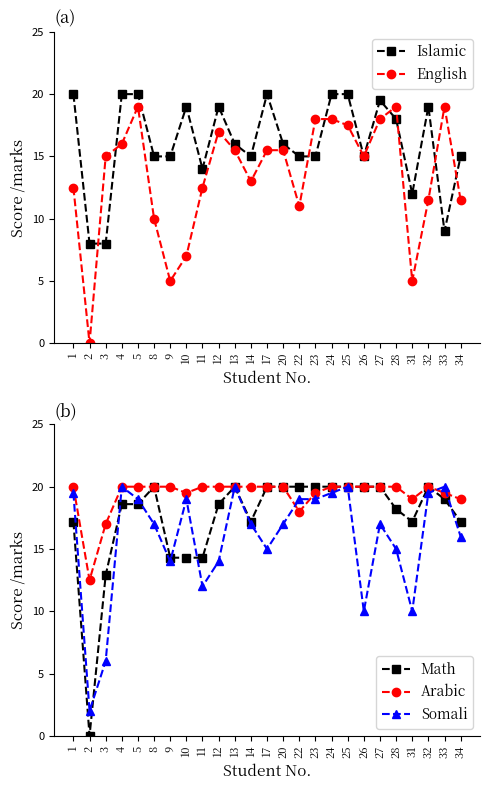

What is the difference between the second highest and minimum values in the Somali series?

18.0